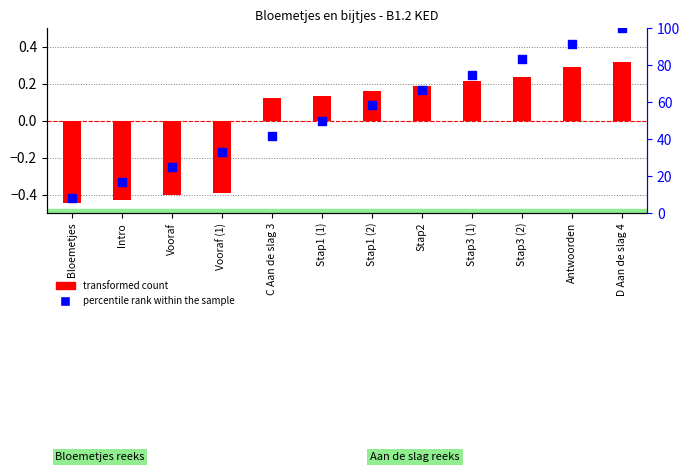

At which category is the sum across all series the highest?

D Aan de slag 4